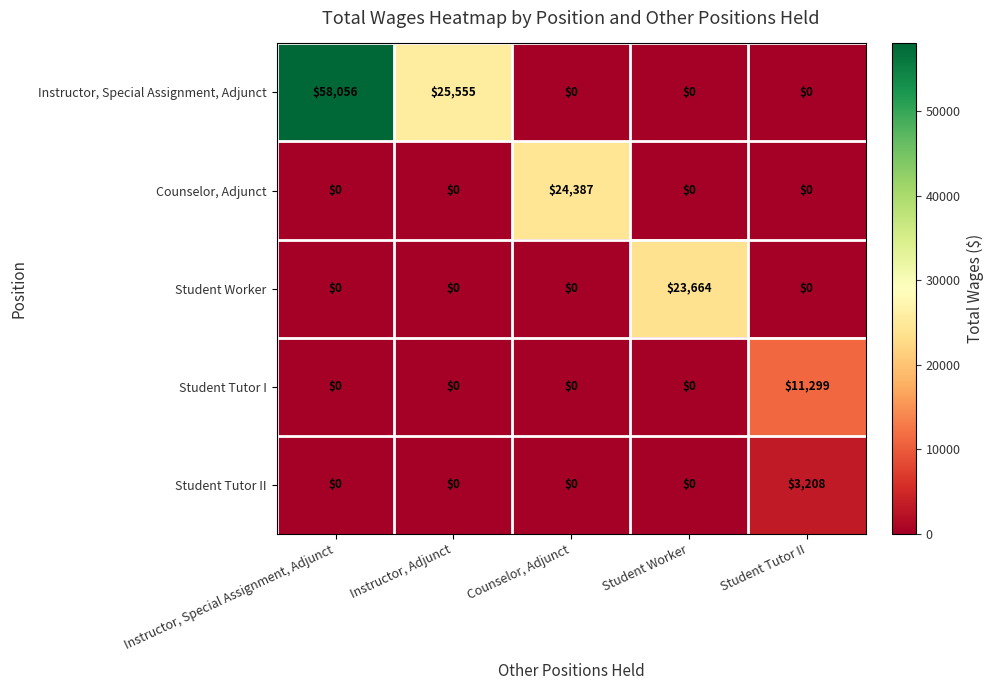

How many values in Counselor, Adjunct are above zero?

1